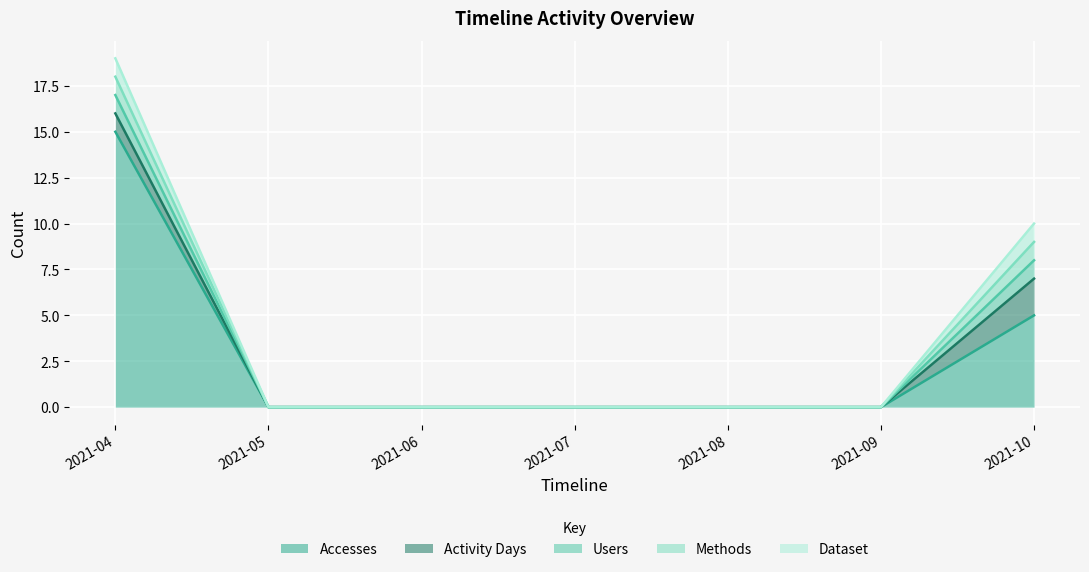

Reading right to left, what are all the values shown in this chart?

Accesses: 5	0	0	0	0	0	15
Activity Days: 2	0	0	0	0	0	1
Users: 1	0	0	0	0	0	1
Methods: 1	0	0	0	0	0	1
Dataset: 1	0	0	0	0	0	1